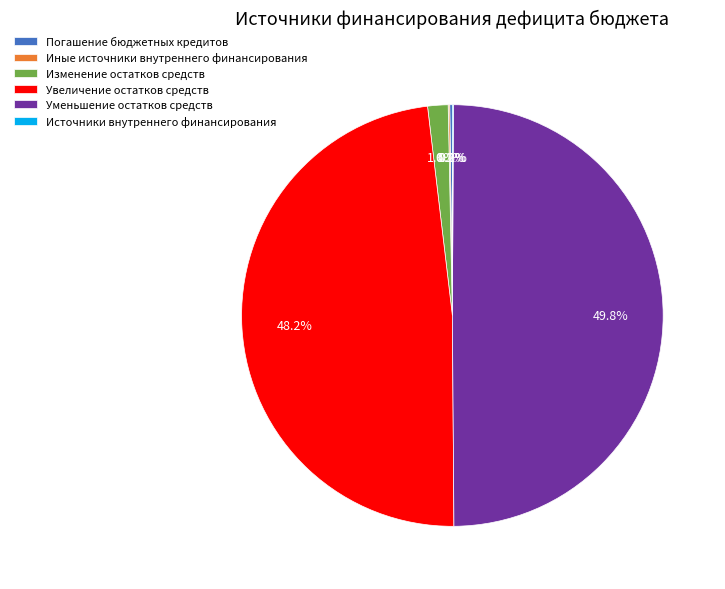

To the nearest percent, what is the average slice percentage?

17%